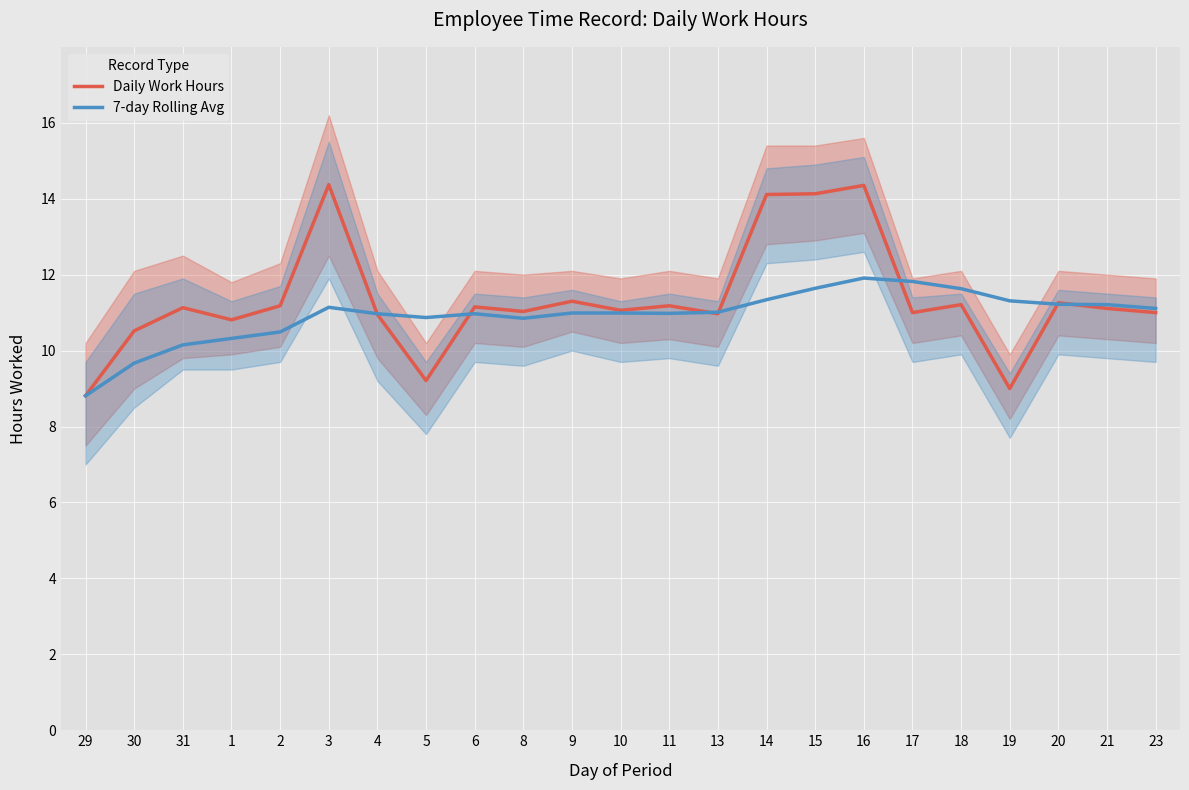

What value does the Daily Work Hours series have at 31?

11.1